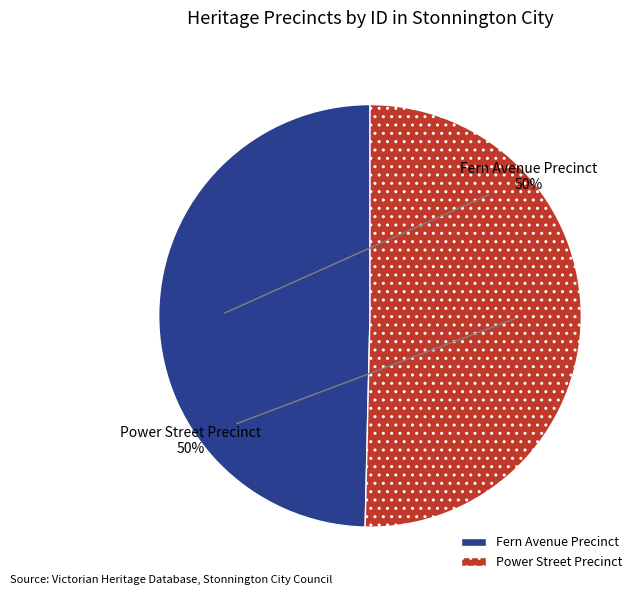

To the nearest percent, what is the average slice percentage?

50%